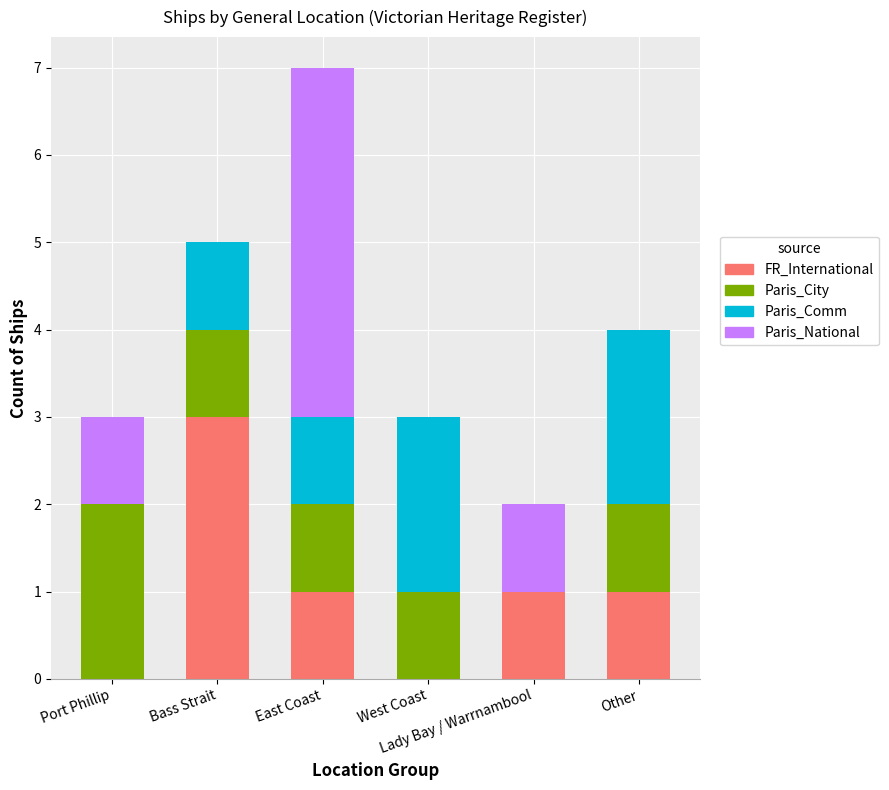

The value of FR_International at Other is 1. True or false?

True